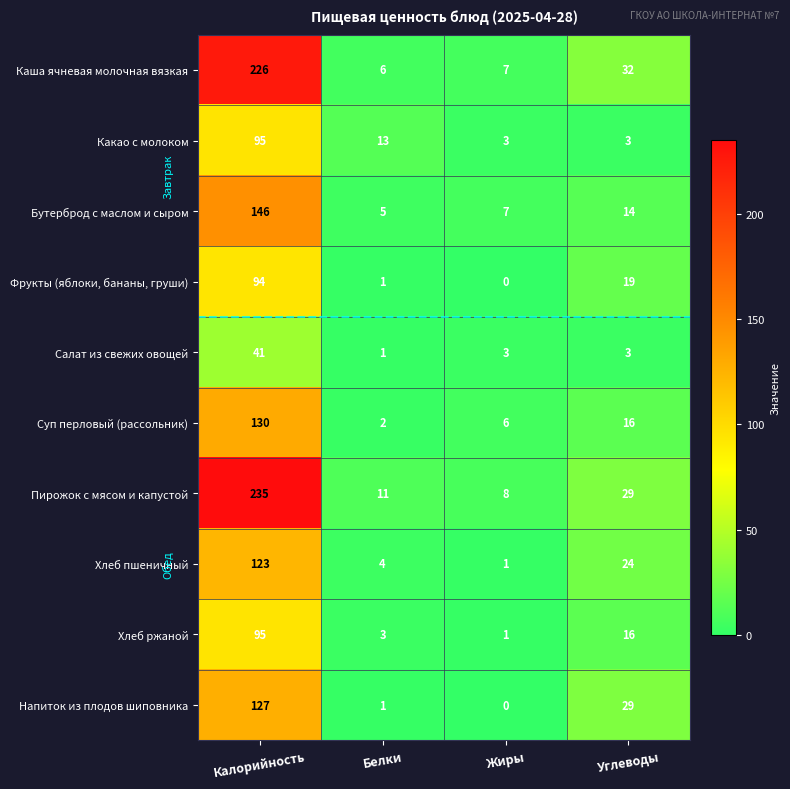

Which series has the widest spread of values?

Пирожок с мясом и капустой